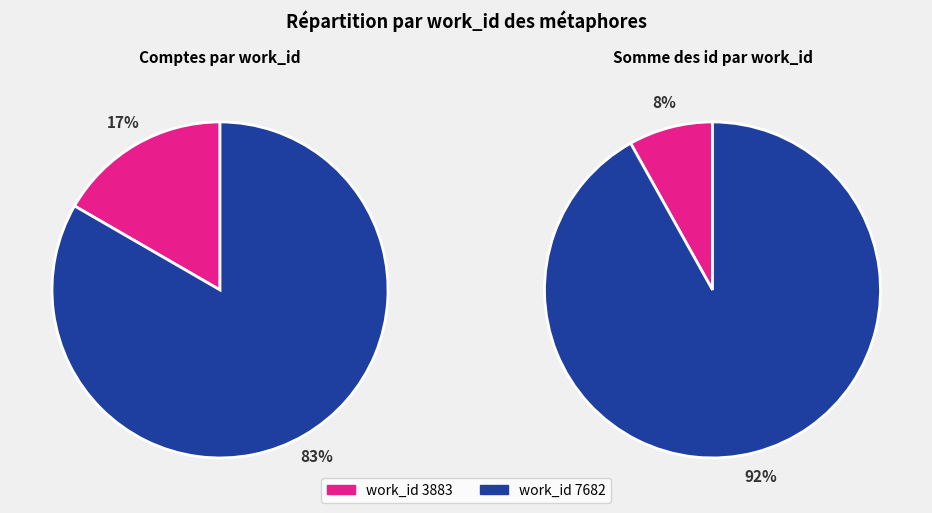

Is it true that 3 is 18% of the pie?

True